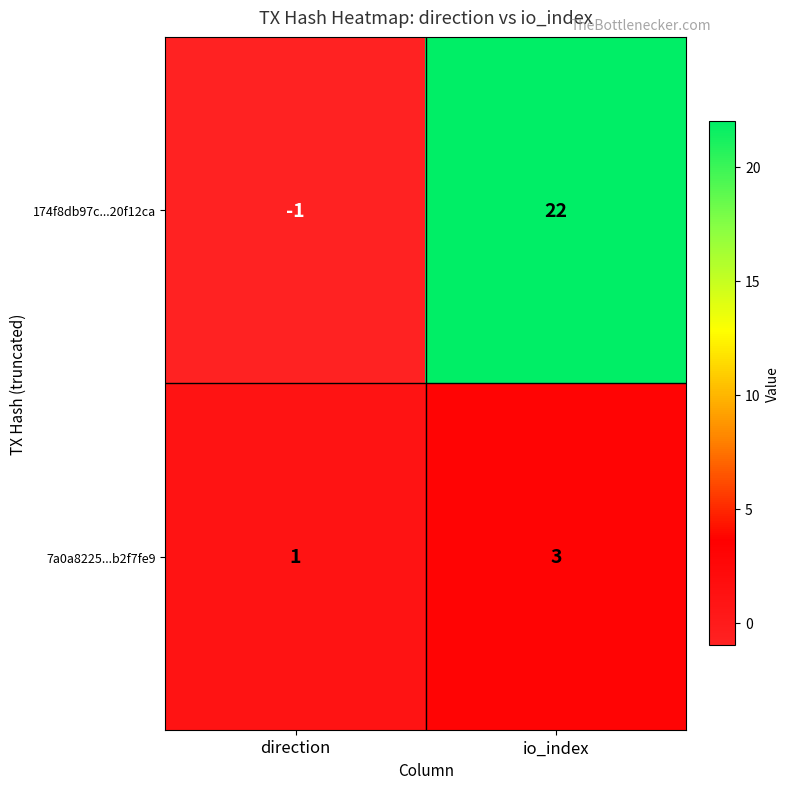

Between direction and io_index, which series saw the biggest shift?

174f8db97c...20f12ca